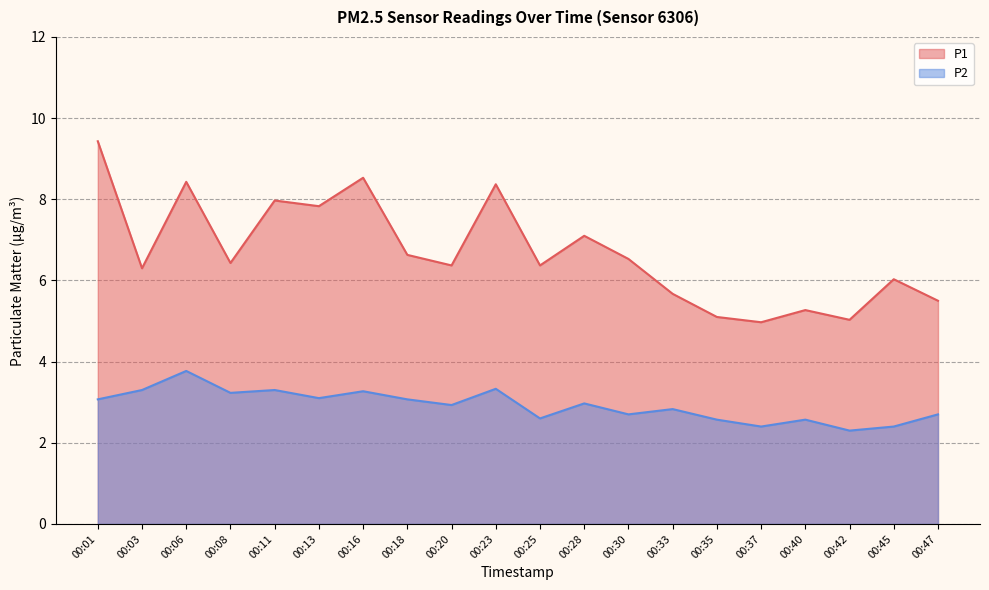

At which category does P1 reach its first local valley?

00:03